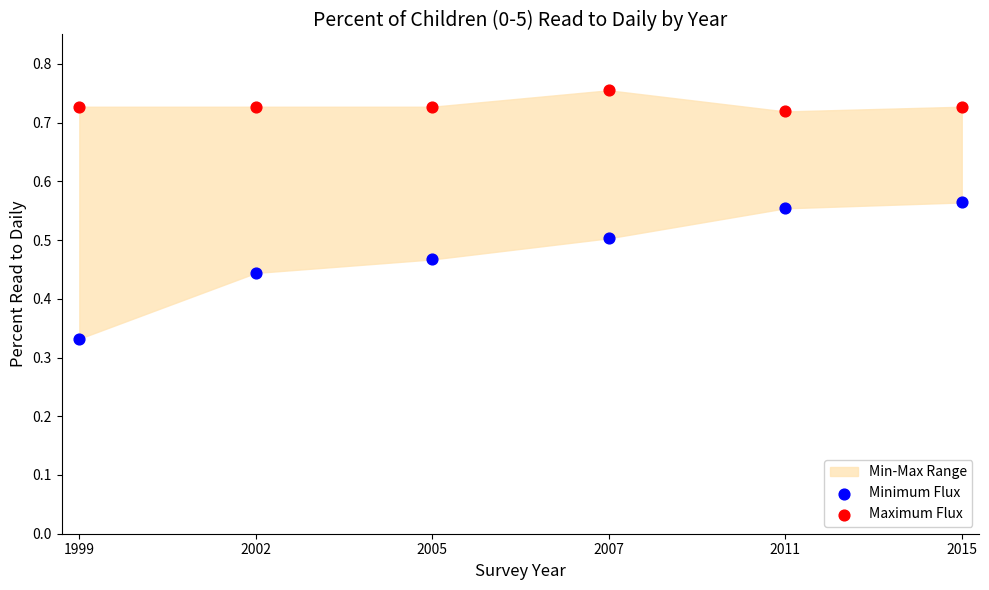

Which series contains the lowest Y value?

Minimum Flux